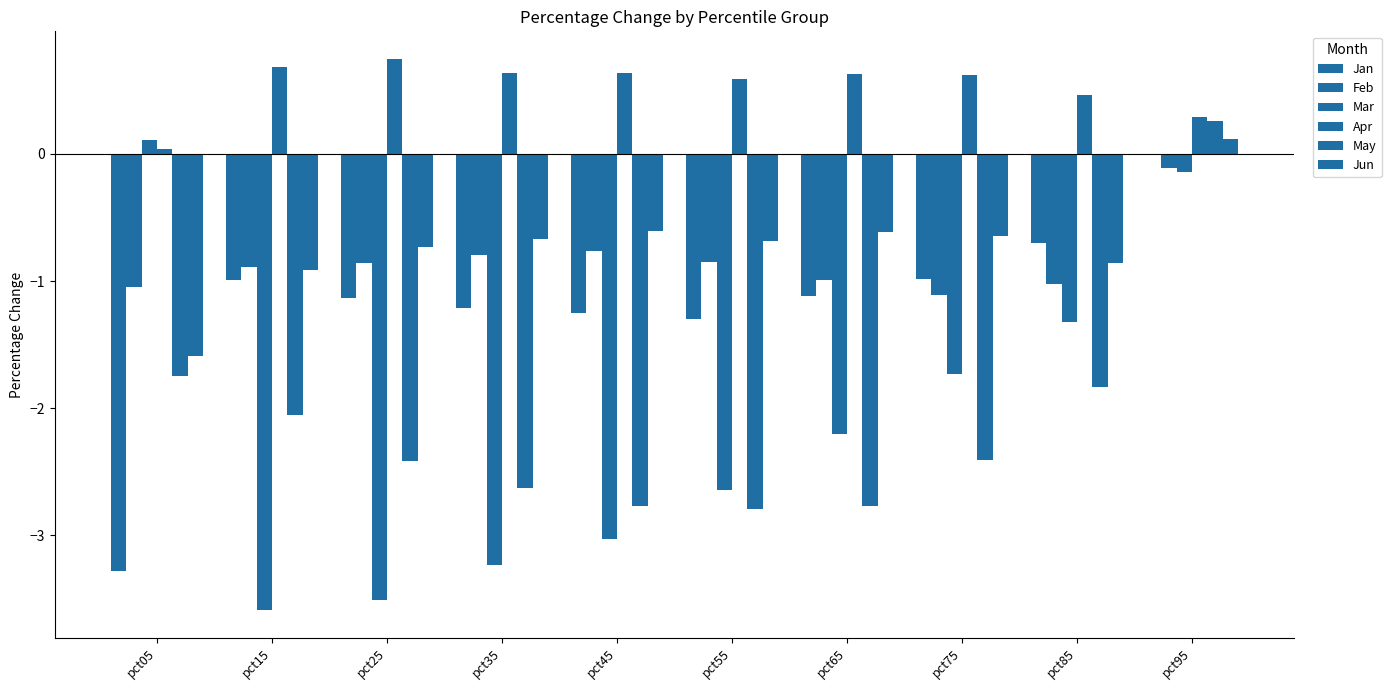

Reading left to right, extract all data points from this chart.

Jan: pct05=-3.3	pct15=-1.0	pct25=-1.1	pct35=-1.2	pct45=-1.3	pct55=-1.3	pct65=-1.1	pct75=-1.0	pct85=-0.7	pct95=-0.0
Feb: pct05=-1.0	pct15=-0.9	pct25=-0.9	pct35=-0.8	pct45=-0.8	pct55=-0.8	pct65=-1.0	pct75=-1.1	pct85=-1.0	pct95=-0.1
Mar: pct05=0.1	pct15=-3.6	pct25=-3.5	pct35=-3.2	pct45=-3.0	pct55=-2.6	pct65=-2.2	pct75=-1.7	pct85=-1.3	pct95=-0.1
Apr: pct05=0.0	pct15=0.7	pct25=0.7	pct35=0.6	pct45=0.6	pct55=0.6	pct65=0.6	pct75=0.6	pct85=0.5	pct95=0.3
May: pct05=-1.7	pct15=-2.1	pct25=-2.4	pct35=-2.6	pct45=-2.8	pct55=-2.8	pct65=-2.8	pct75=-2.4	pct85=-1.8	pct95=0.3
Jun: pct05=-1.6	pct15=-0.9	pct25=-0.7	pct35=-0.7	pct45=-0.6	pct55=-0.7	pct65=-0.6	pct75=-0.6	pct85=-0.9	pct95=0.1